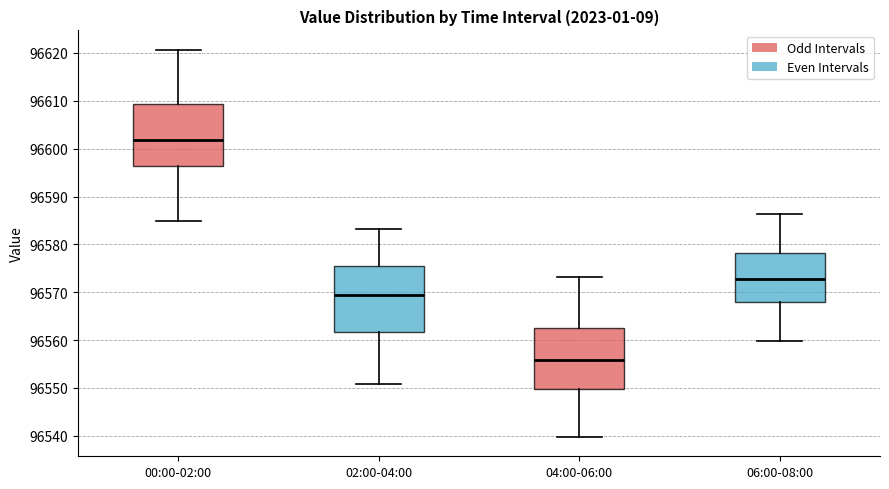

Reading left to right, transcribe this box plot: for each box, give where its median line is, the range the box spans, and where its two whiskers end, as read against the y-axis. The values are not printed on the chart, so give them approximately, as read against the axis.

00:00-02:00: median 96602, box 96596 to 96609, whiskers 96585 to 96621
02:00-04:00: median 96569, box 96562 to 96575, whiskers 96551 to 96583
04:00-06:00: median 96556, box 96550 to 96563, whiskers 96540 to 96573
06:00-08:00: median 96573, box 96568 to 96578, whiskers 96560 to 96586